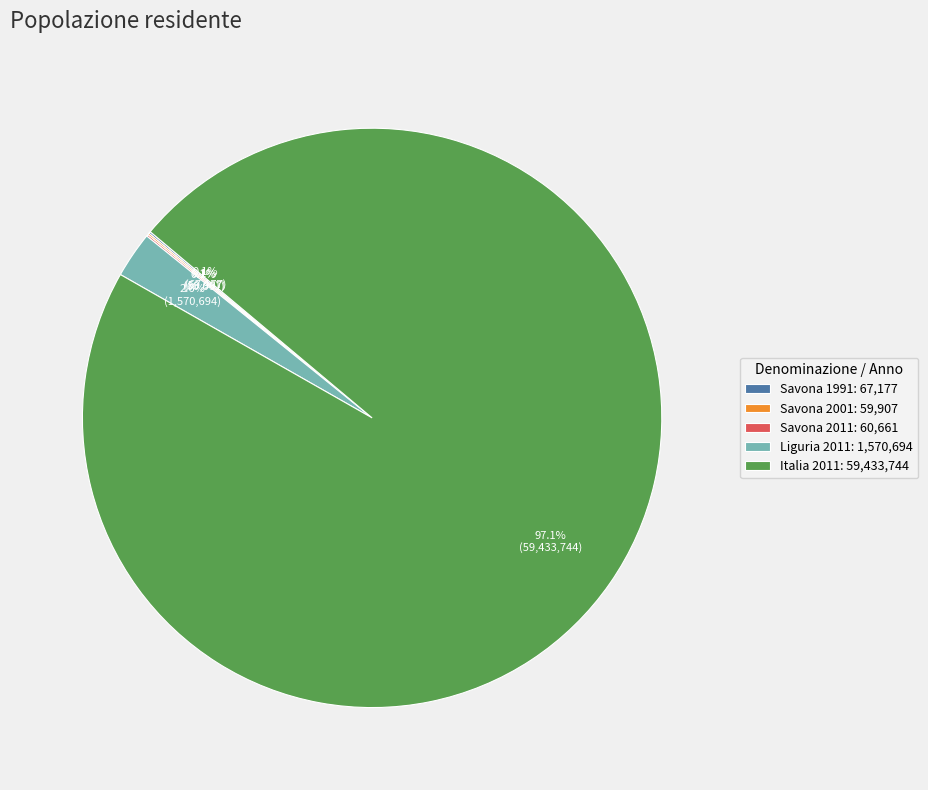

Which has a higher value, Liguria 2011: 1,570,694 or Italia 2011: 59,433,744?

Italia 2011: 59,433,744